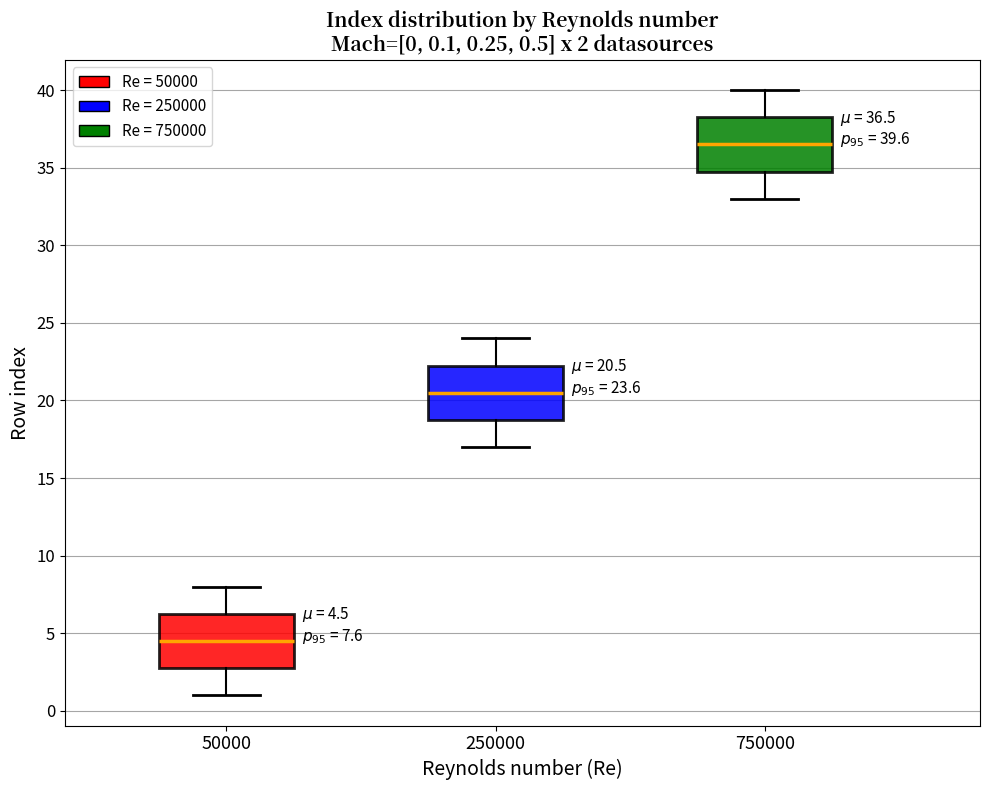

Which box's median line is the highest?

750000